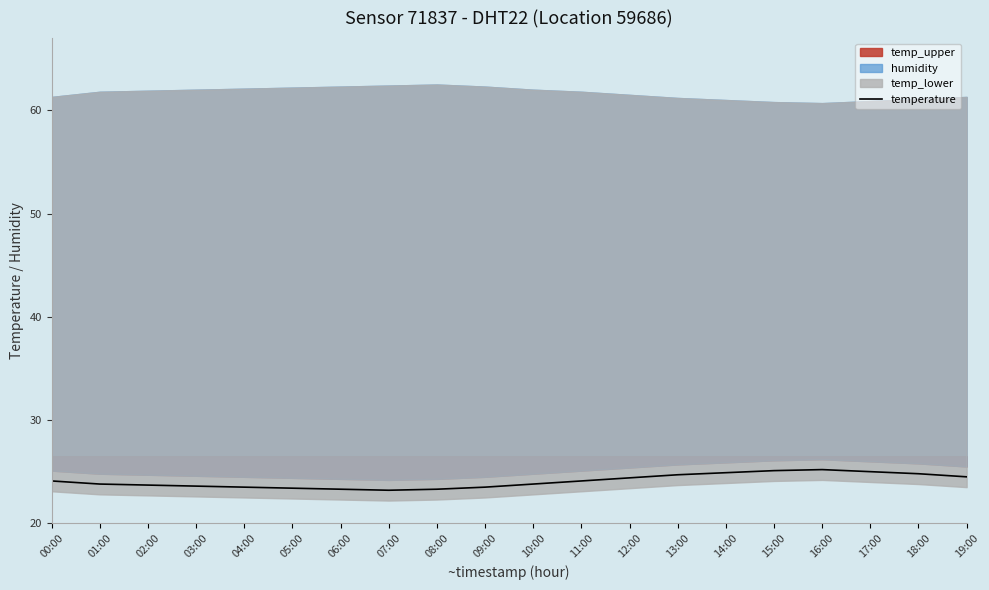

What is the highest value of the temperature series?

25.2